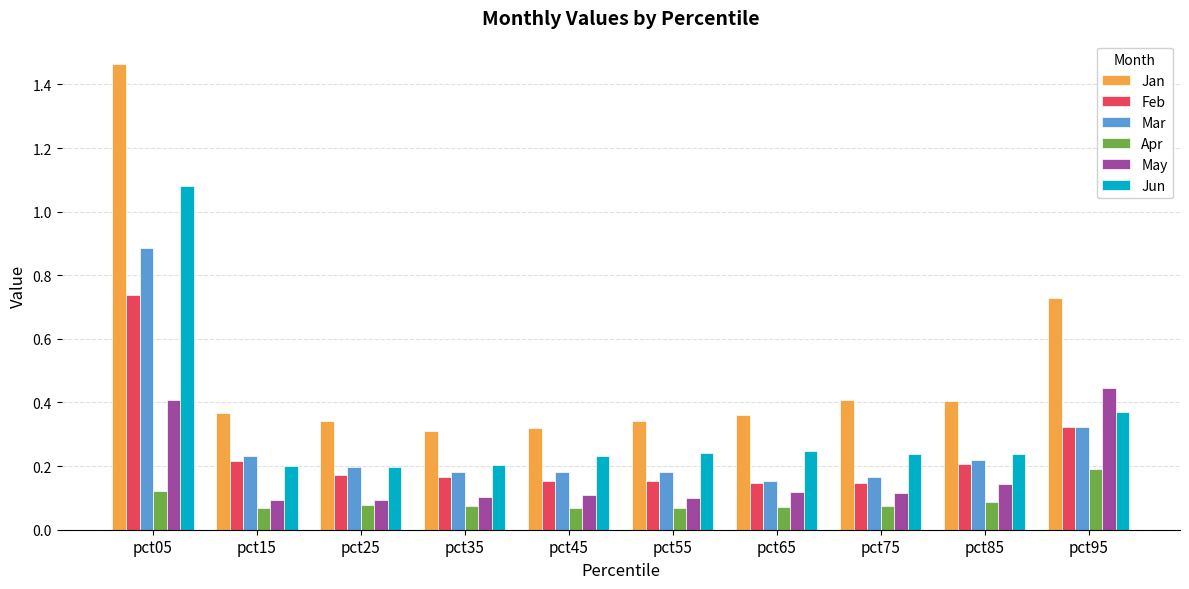

How many bars are there in each group?

6